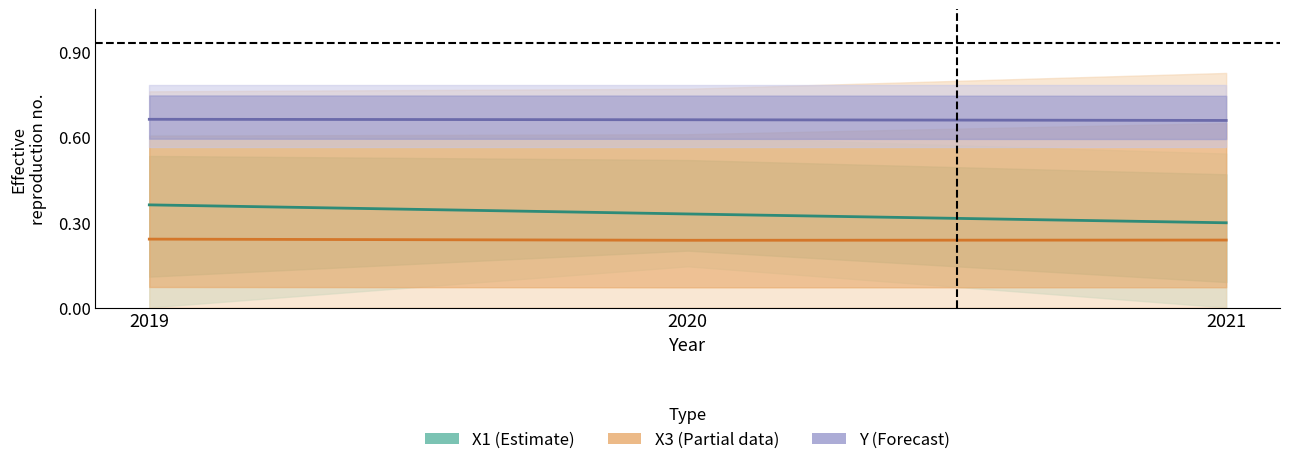

What is the value of the Y point at the 3rd from the left?

0.7